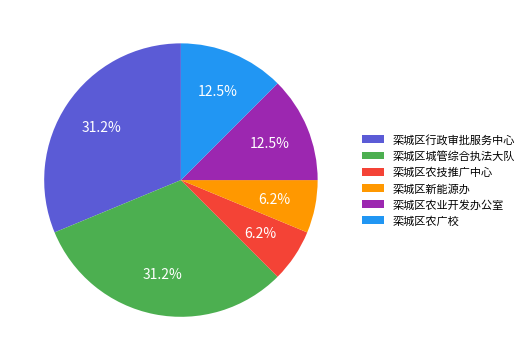

To the nearest percent, what percentage of the pie is 栾城区新能源办?

6%